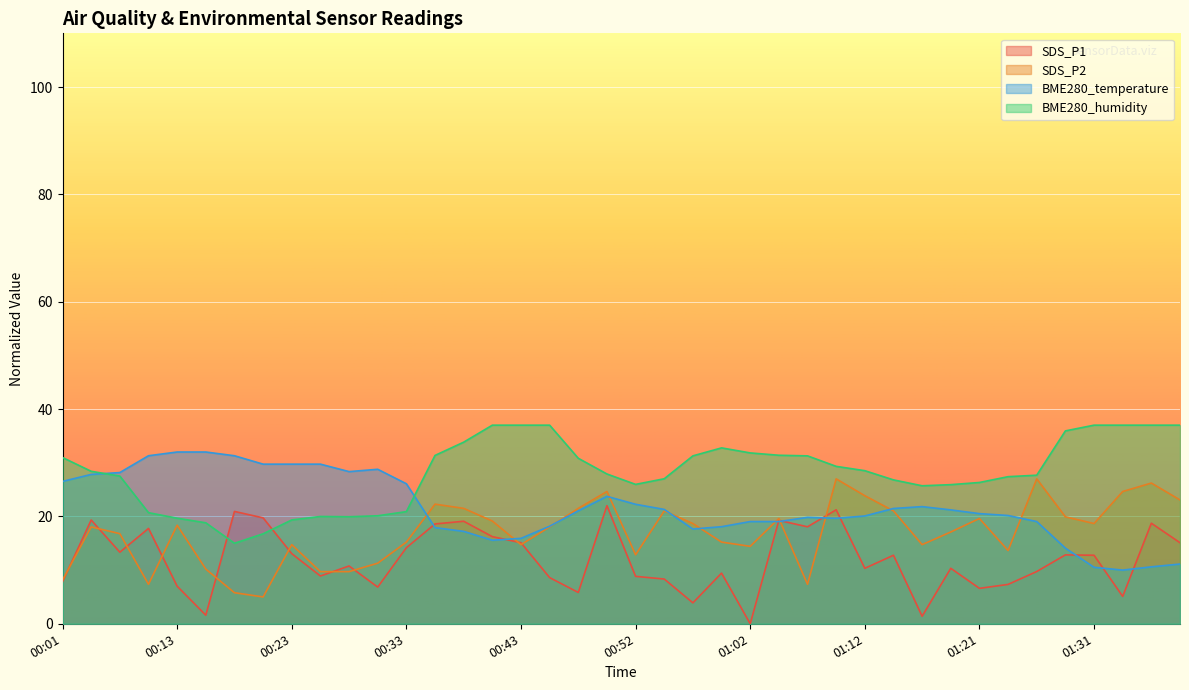

Which category has the lowest value in the SDS_P1 series?

01:02